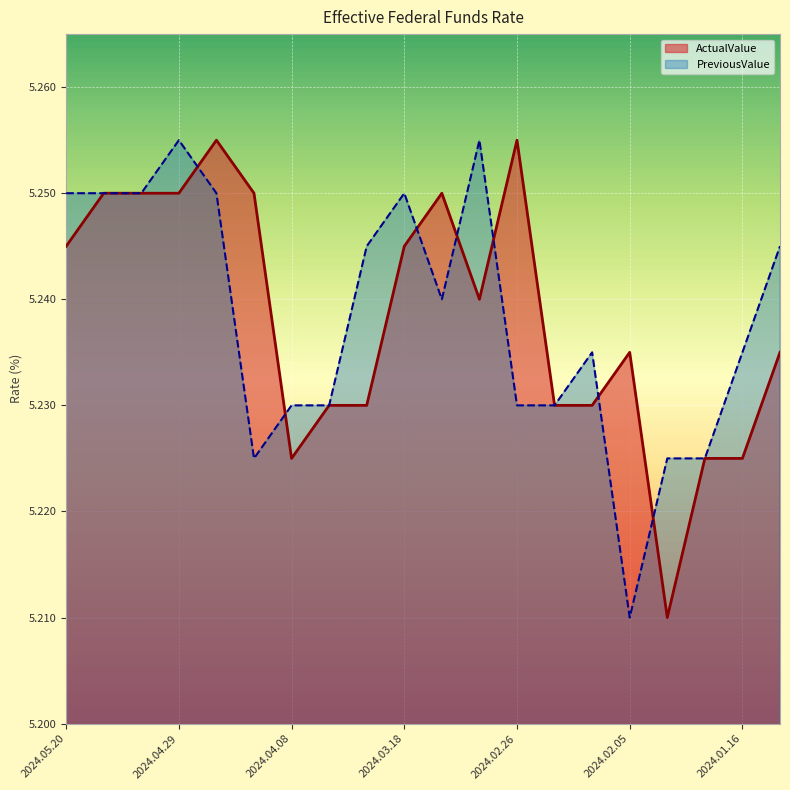

Which series has the largest range (max minus min)?

ActualValue